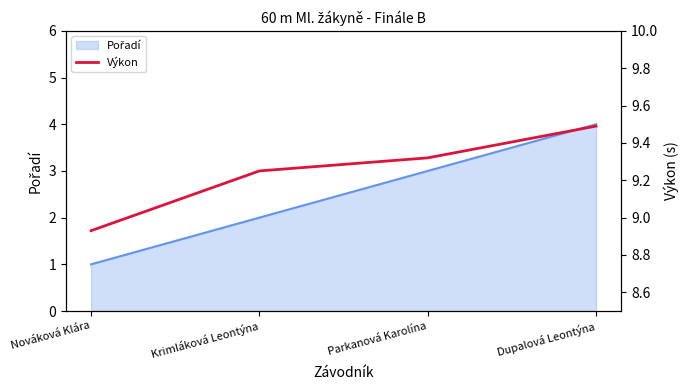

Does the chart display data point markers on the line(s)?

No